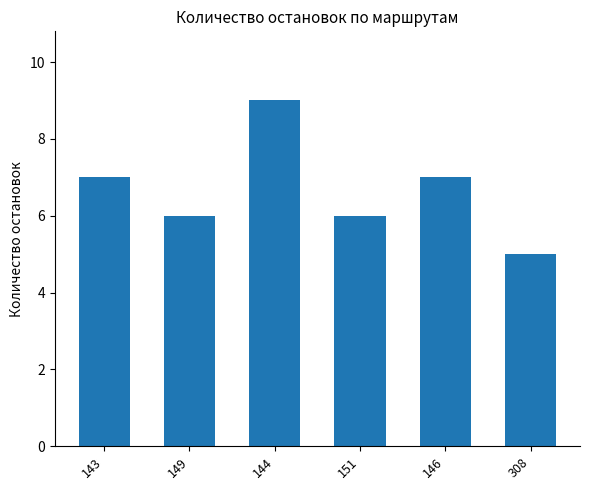

The value at 308 is 7. True or false?

False